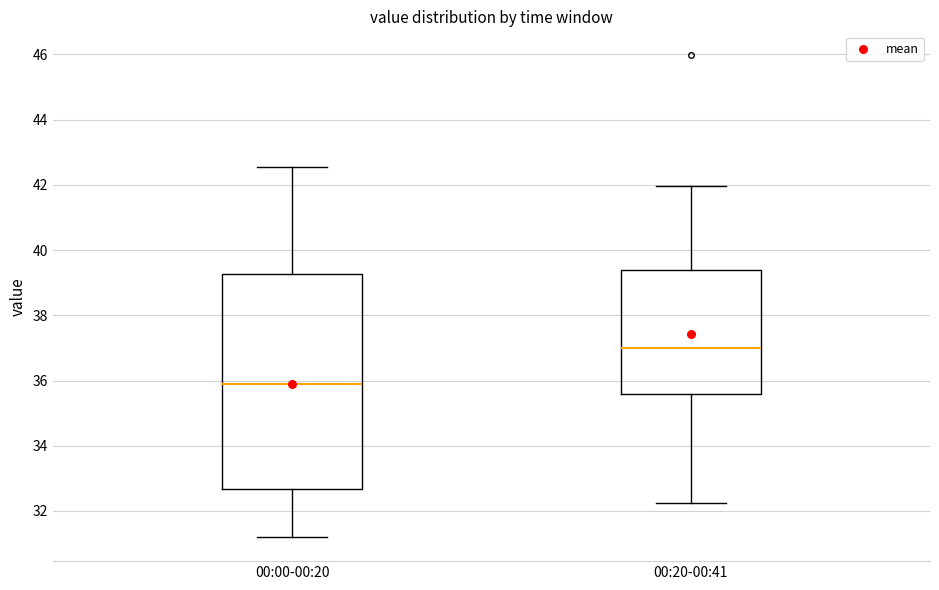

Which box's median line is the highest?

00:20-00:41